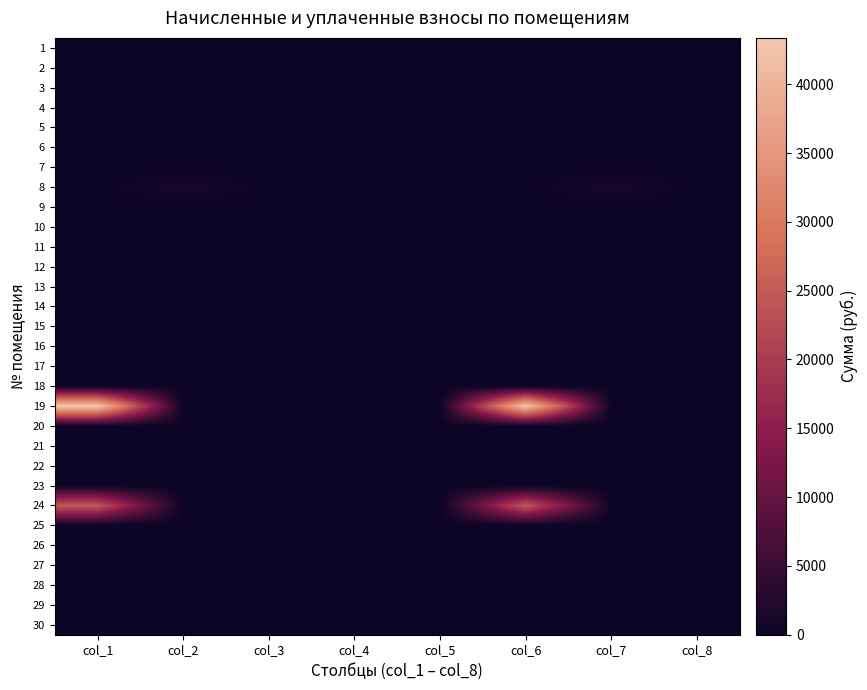

Reading left to right, what are all the values shown in this chart?

1: col_1=0.0	col_2=0.0	col_3=0.0	col_4=0.0	col_5=0.0	col_6=0.0	col_7=0.0	col_8=0.0
2: col_1=0.0	col_2=0.0	col_3=0.0	col_4=0.0	col_5=0.0	col_6=0.0	col_7=0.0	col_8=0.0
3: col_1=0.0	col_2=0.0	col_3=0.0	col_4=0.0	col_5=0.0	col_6=0.0	col_7=0.0	col_8=0.0
4: col_1=0.0	col_2=0.0	col_3=0.0	col_4=0.0	col_5=0.0	col_6=0.0	col_7=0.0	col_8=0.0
5: col_1=0.0	col_2=0.0	col_3=0.0	col_4=0.0	col_5=0.0	col_6=0.0	col_7=0.0	col_8=0.0
6: col_1=0.0	col_2=0.0	col_3=0.0	col_4=0.0	col_5=0.0	col_6=0.0	col_7=0.0	col_8=0.0
7: col_1=0.0	col_2=0.0	col_3=0.0	col_4=0.0	col_5=0.0	col_6=0.0	col_7=0.0	col_8=0.0
8: col_1=0.0	col_2=1607.5	col_3=0.0	col_4=0.0	col_5=0.0	col_6=0.0	col_7=1607.5	col_8=0.0
9: col_1=0.0	col_2=0.0	col_3=0.0	col_4=0.0	col_5=0.0	col_6=0.0	col_7=0.0	col_8=0.0
10: col_1=0.0	col_2=0.0	col_3=0.0	col_4=0.0	col_5=0.0	col_6=0.0	col_7=0.0	col_8=0.0
11: col_1=0.0	col_2=0.0	col_3=0.0	col_4=0.0	col_5=0.0	col_6=0.0	col_7=0.0	col_8=0.0
12: col_1=0.0	col_2=0.0	col_3=0.0	col_4=0.0	col_5=0.0	col_6=0.0	col_7=0.0	col_8=0.0
13: col_1=0.0	col_2=0.0	col_3=0.0	col_4=0.0	col_5=0.0	col_6=0.0	col_7=0.0	col_8=0.0
14: col_1=0.0	col_2=0.0	col_3=0.0	col_4=0.0	col_5=0.0	col_6=0.0	col_7=0.0	col_8=0.0
15: col_1=0.0	col_2=0.0	col_3=0.0	col_4=0.0	col_5=0.0	col_6=0.0	col_7=0.0	col_8=0.0
16: col_1=0.0	col_2=0.0	col_3=0.0	col_4=0.0	col_5=0.0	col_6=0.0	col_7=0.0	col_8=0.0
17: col_1=0.0	col_2=0.0	col_3=0.0	col_4=0.0	col_5=0.0	col_6=0.0	col_7=0.0	col_8=0.0
18: col_1=0.0	col_2=0.0	col_3=0.0	col_4=0.0	col_5=0.0	col_6=0.0	col_7=0.0	col_8=0.0
19: col_1=43365.7	col_2=0.0	col_3=0.0	col_4=0.0	col_5=0.0	col_6=43365.7	col_7=0.0	col_8=0.0
20: col_1=0.0	col_2=0.0	col_3=0.0	col_4=0.0	col_5=0.0	col_6=0.0	col_7=0.0	col_8=0.0
21: col_1=0.0	col_2=0.0	col_3=0.0	col_4=0.0	col_5=0.0	col_6=0.0	col_7=0.0	col_8=0.0
22: col_1=0.0	col_2=0.0	col_3=0.0	col_4=0.0	col_5=0.0	col_6=0.0	col_7=0.0	col_8=0.0
23: col_1=0.0	col_2=0.0	col_3=0.0	col_4=0.0	col_5=0.0	col_6=0.0	col_7=0.0	col_8=0.0
24: col_1=24447.3	col_2=0.0	col_3=0.0	col_4=0.0	col_5=0.0	col_6=24447.3	col_7=0.0	col_8=0.0
25: col_1=0.0	col_2=0.0	col_3=0.0	col_4=0.0	col_5=0.0	col_6=0.0	col_7=0.0	col_8=0.0
26: col_1=0.0	col_2=0.0	col_3=0.0	col_4=0.0	col_5=0.0	col_6=0.0	col_7=0.0	col_8=0.0
27: col_1=0.0	col_2=0.0	col_3=0.0	col_4=0.0	col_5=0.0	col_6=0.0	col_7=0.0	col_8=0.0
28: col_1=0.0	col_2=0.0	col_3=0.0	col_4=0.0	col_5=0.0	col_6=0.0	col_7=0.0	col_8=0.0
29: col_1=0.0	col_2=0.0	col_3=0.0	col_4=0.0	col_5=0.0	col_6=0.0	col_7=0.0	col_8=0.0
30: col_1=0.0	col_2=0.0	col_3=0.0	col_4=0.0	col_5=0.0	col_6=0.0	col_7=0.0	col_8=0.0